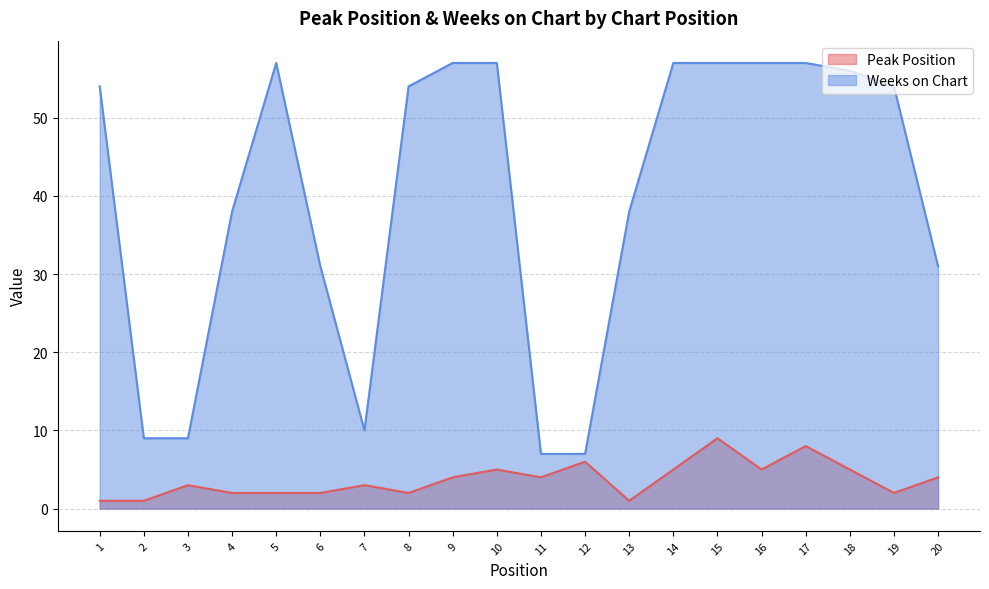

Reading right to left, what are all the values shown in this chart?

Peak Position: 4	2	5	8	5	9	5	1	6	4	5	4	2	3	2	2	2	3	1	1
Weeks on Chart: 31	54	56	57	57	57	57	38	7	7	57	57	54	10	31	57	38	9	9	54